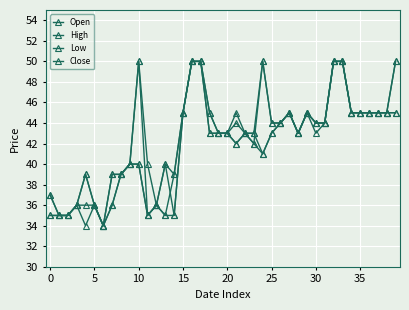

How many values in the Close series are below 44?

20